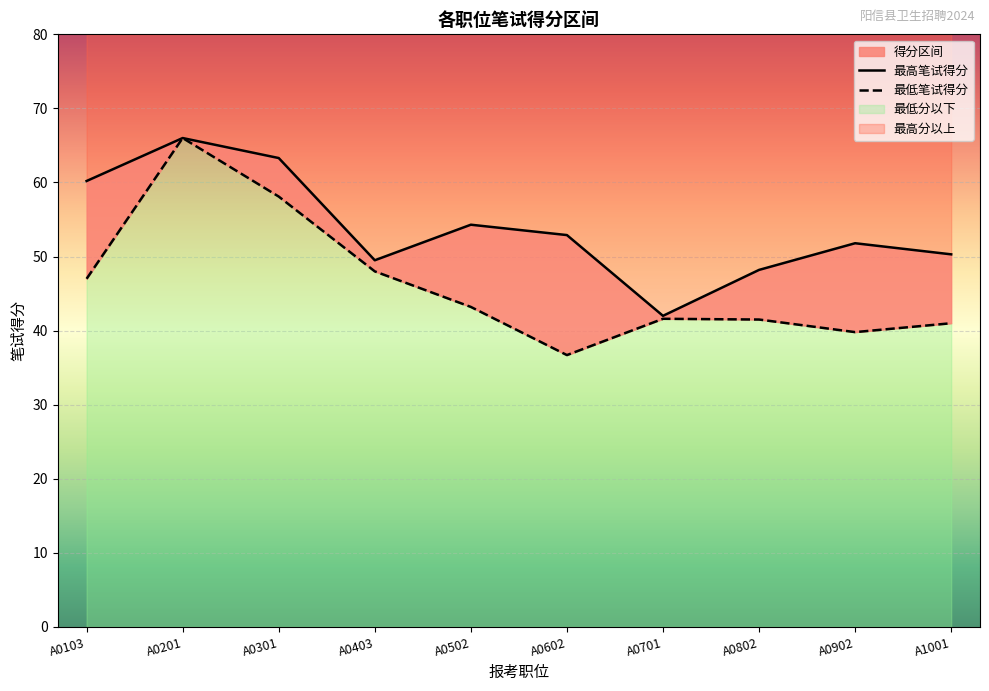

Where is the first local minimum for 最低笔试得分?

A0602